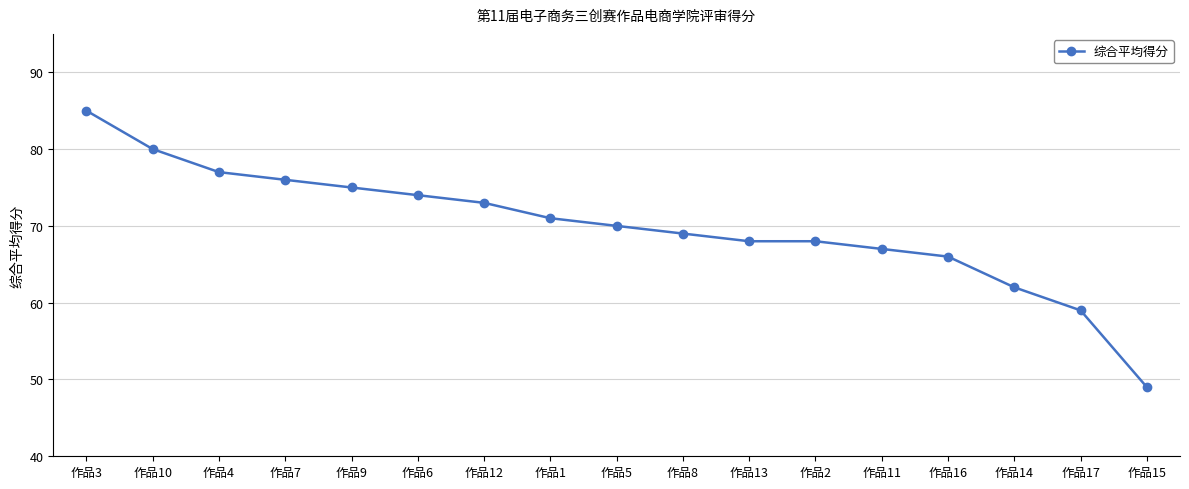

Is it true that the value at 作品9 is 130?

False